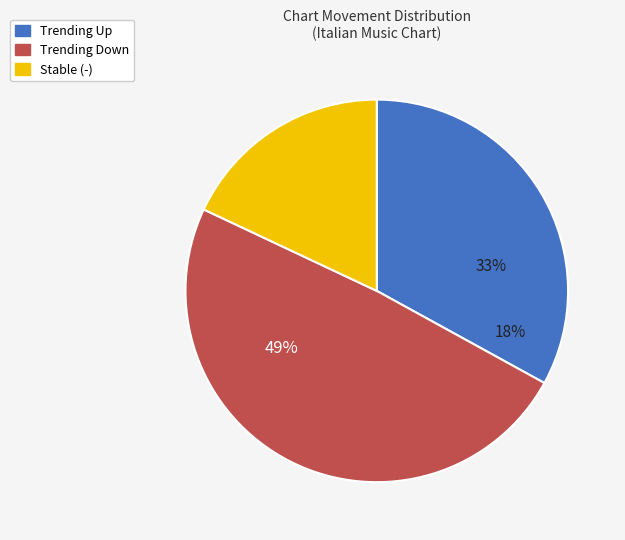

What is the ratio of the value at down to the value at up?

1.5